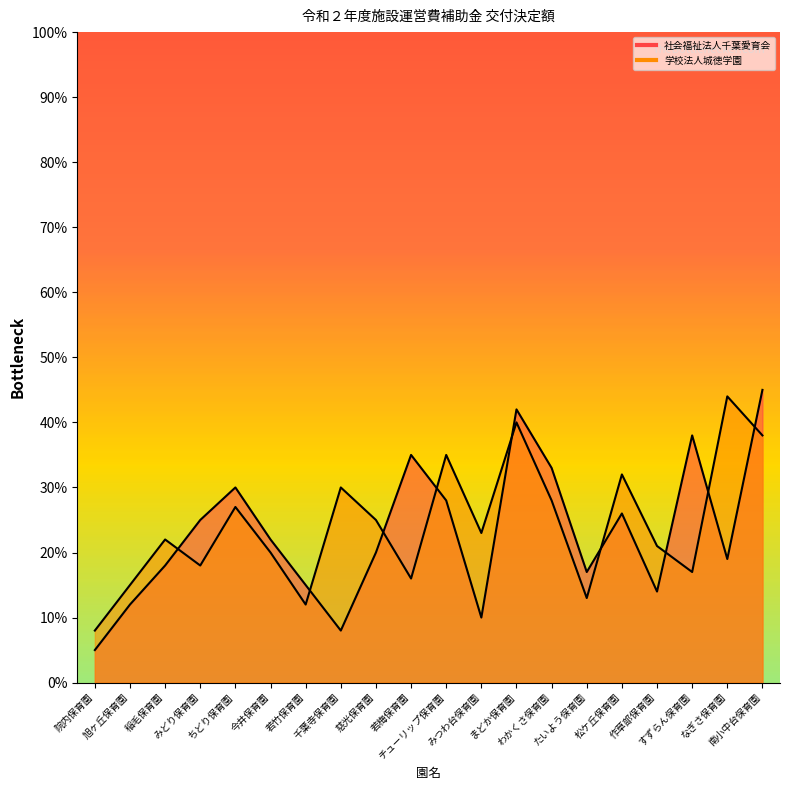

True or false: 学校法人城徳学園 and 社会福祉法人千葉愛育会 cross at least once.

True